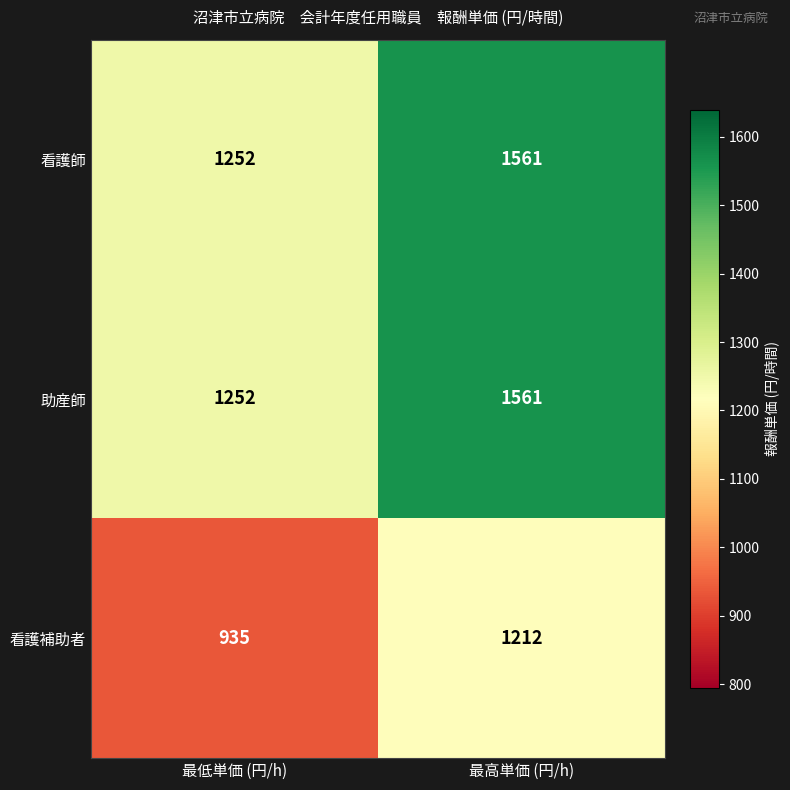

The 助産師 series shows 535 at 最高単価 (円/h). True or false?

False